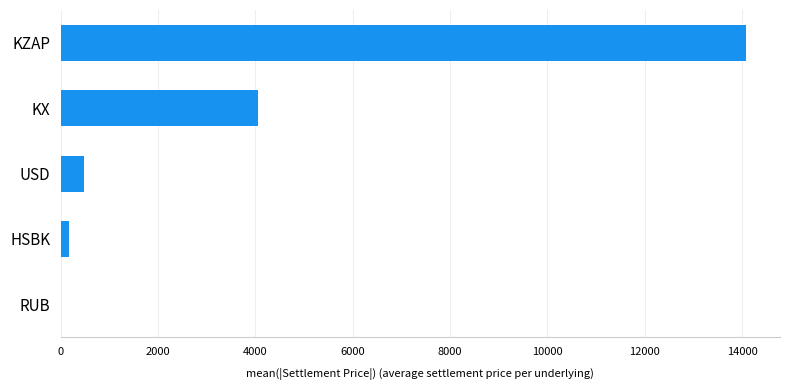

Reading bottom to top, transcribe all the data shown in this chart.

RUB=5.0	HSBK=173.5	USD=483.6	KX=4064.2	KZAP=14076.5